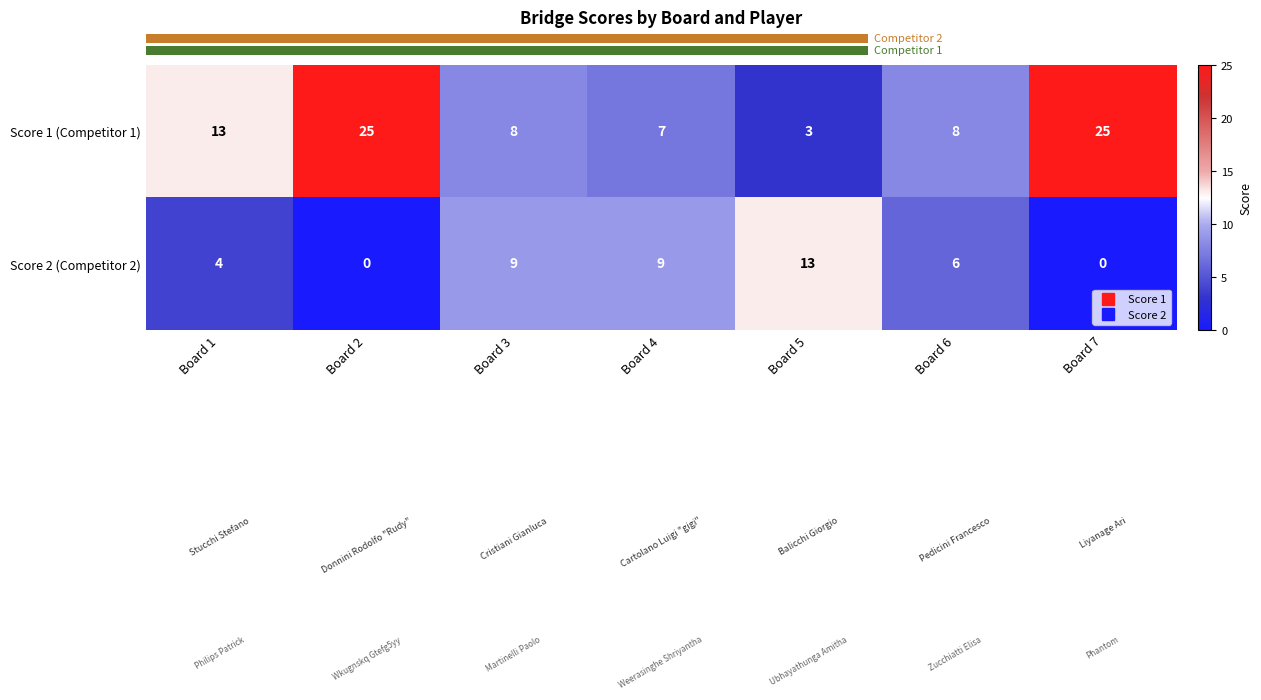

Which series has the widest spread of values?

Score 1 (Competitor 1)